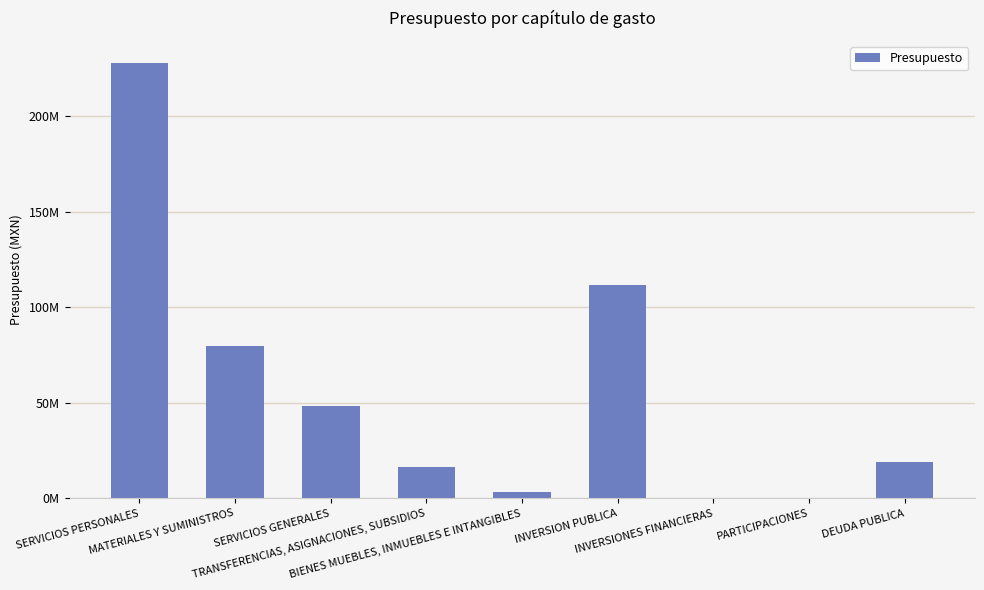

What position from the left is BIENES MUEBLES, INMUEBLES E INTANGIBLES?

5